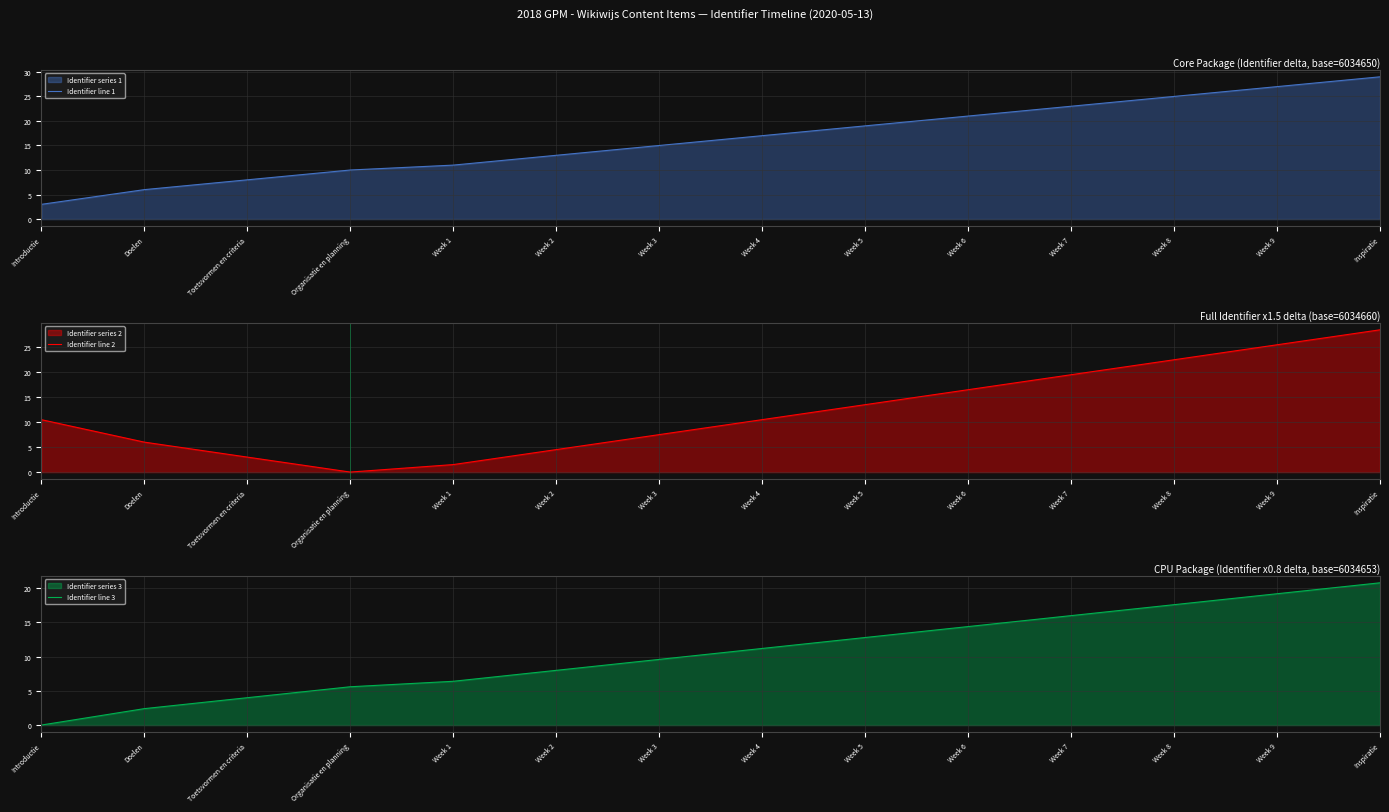

What is the difference between the maximum and minimum values in the Identifier series?

26.0